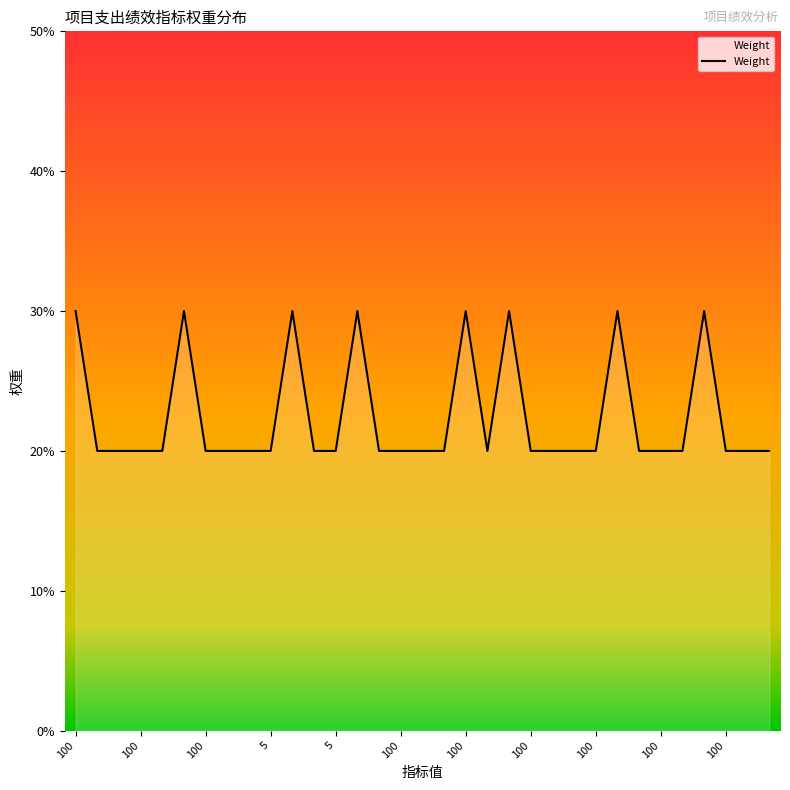

What is the difference between the maximum and minimum values?

10